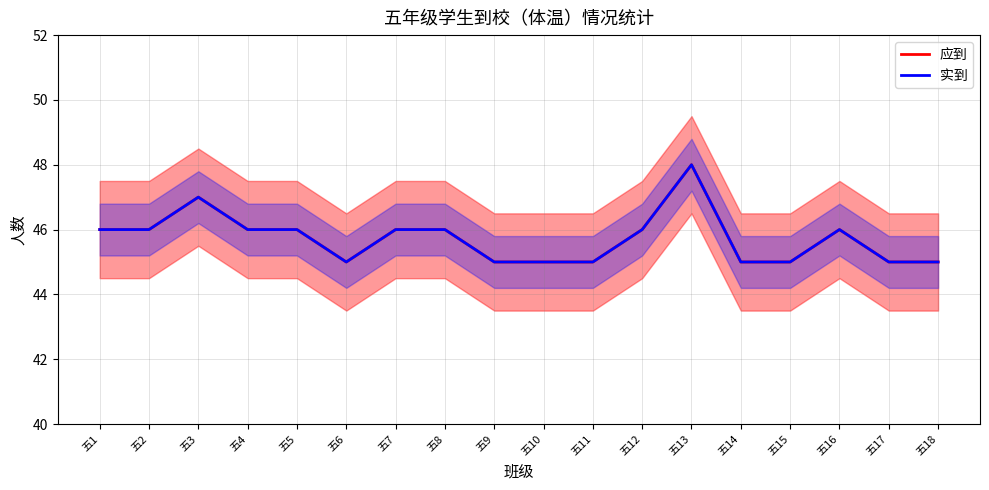

How many interior local valleys does the 实到 series have?

1